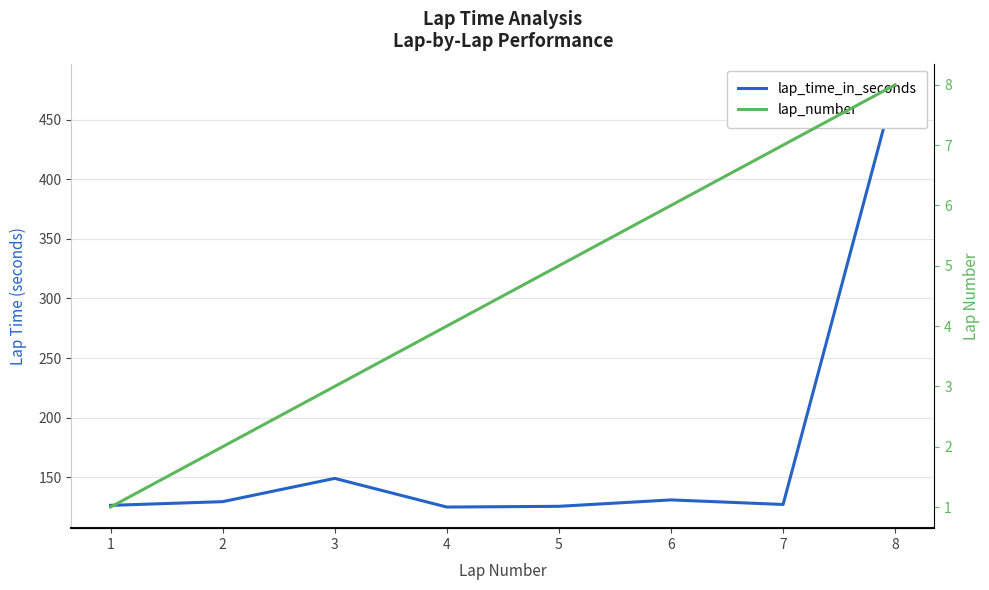

True or false: lap_time_in_seconds has a value of 149.1 at 3.

True